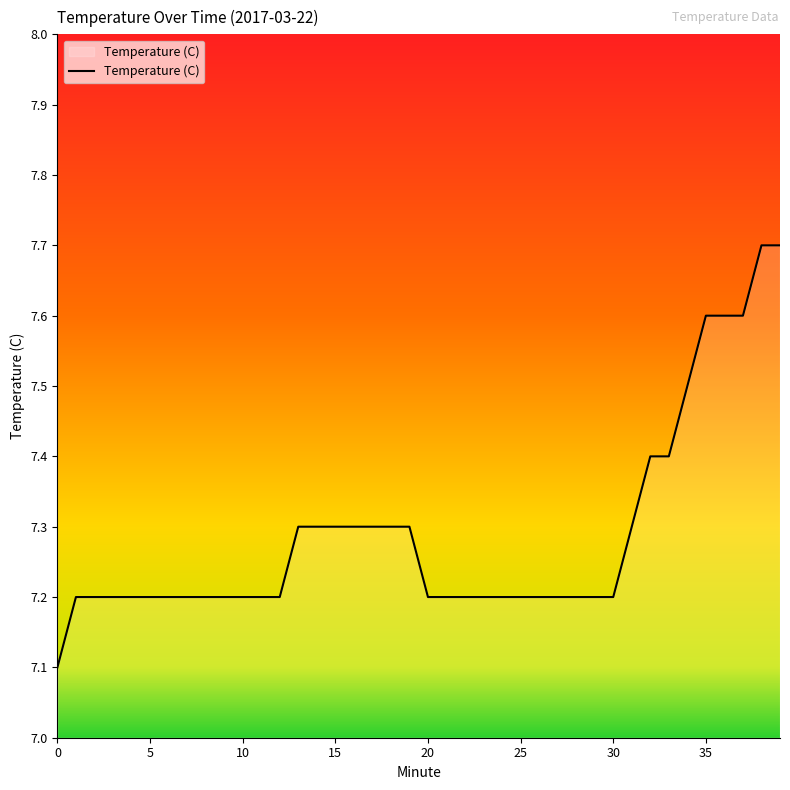

What is the difference between the maximum and minimum values?

0.6